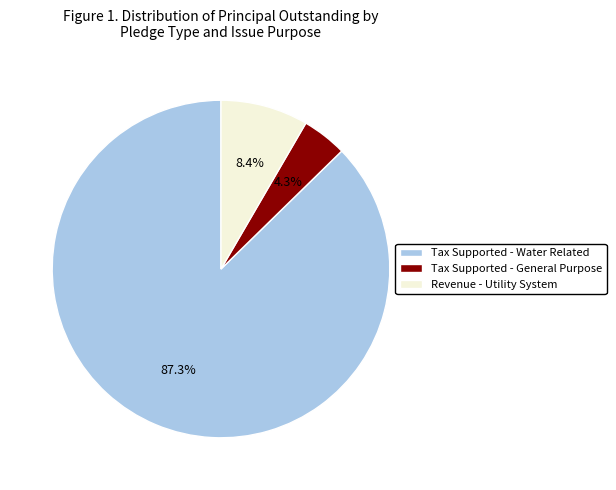

Which category has the biggest portion of the pie?

Tax Supported - Water Related